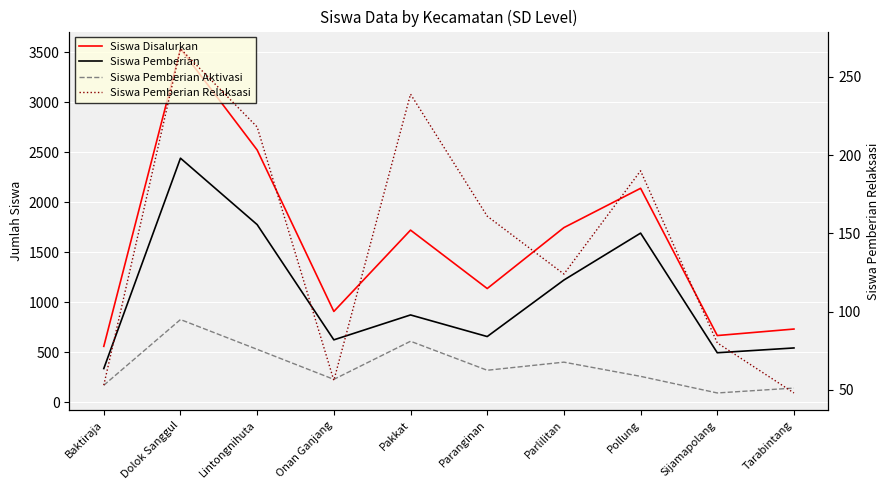

What is the label of the 9th point from the left?

Sijamapolang